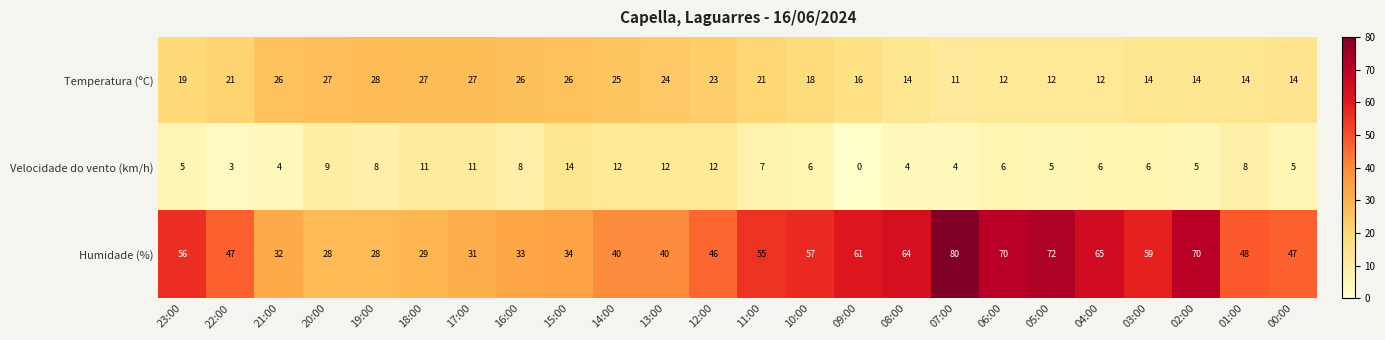

At which category is the sum across all series the highest?

07:00